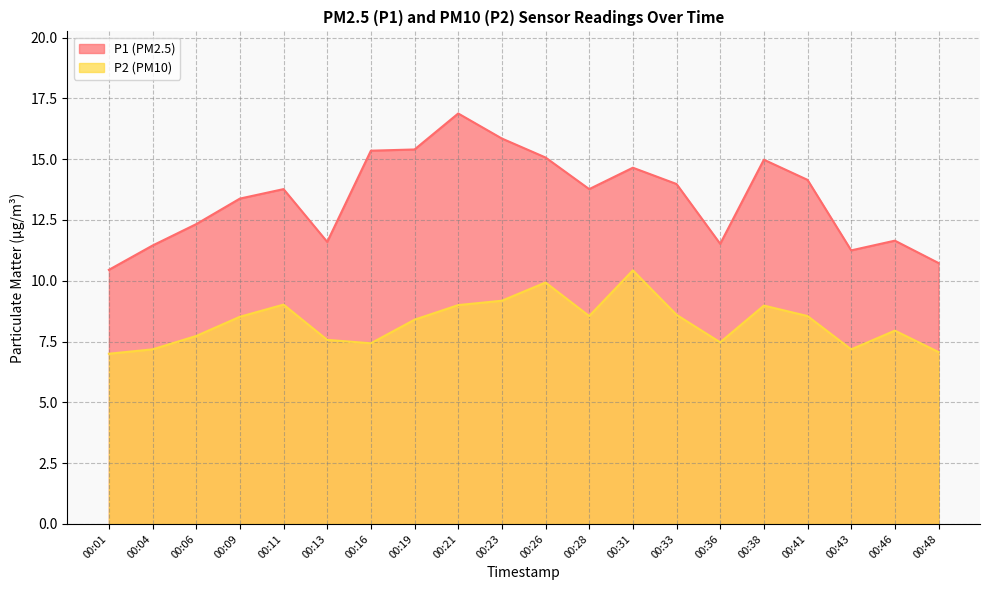

The P2 series shows 12.5 at 00:43. True or false?

False